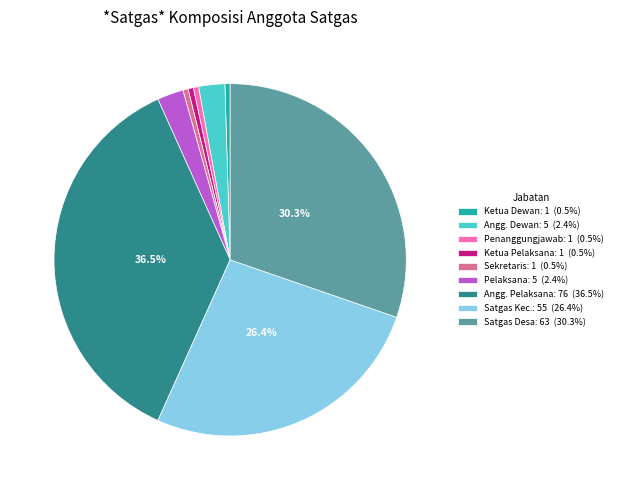

Combined, do Satgas Desa: 63 (30.3%) and Pelaksana: 5 (2.4%) account for over 50%?

No